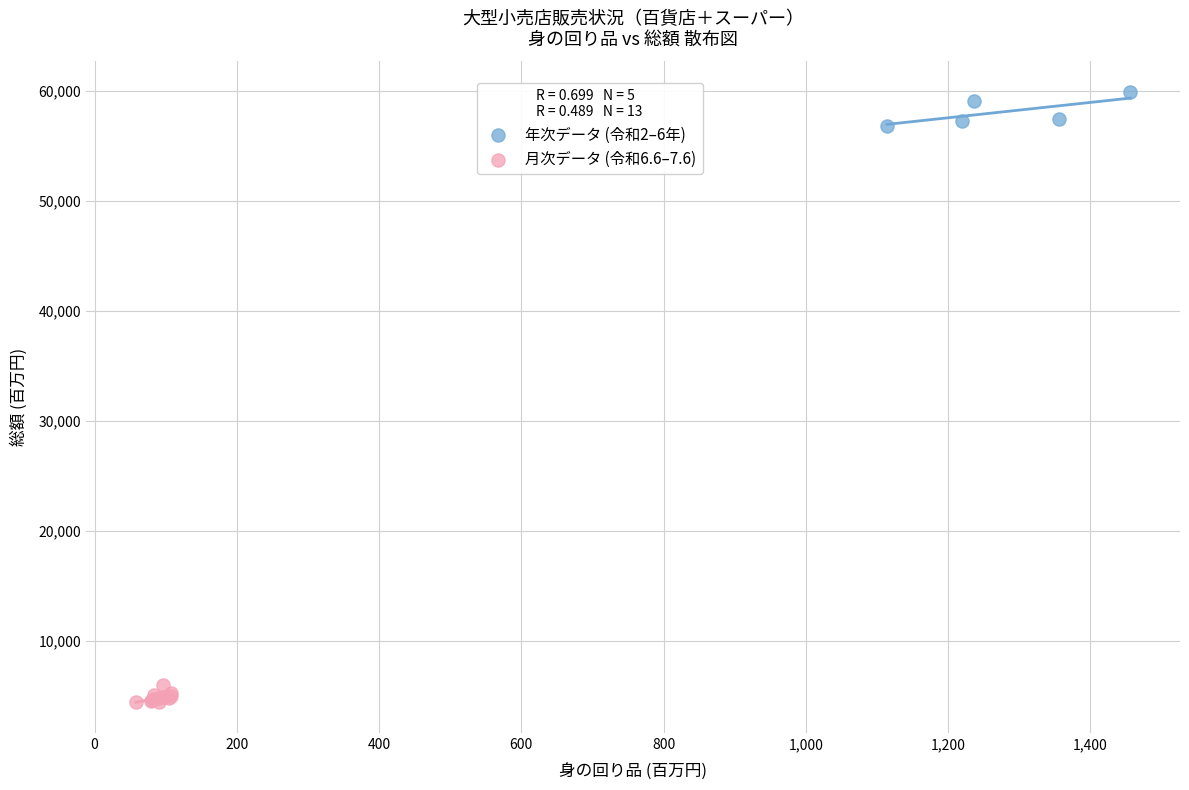

Which series has the largest Y range (max minus min)?

年次データ (令和2–6年)